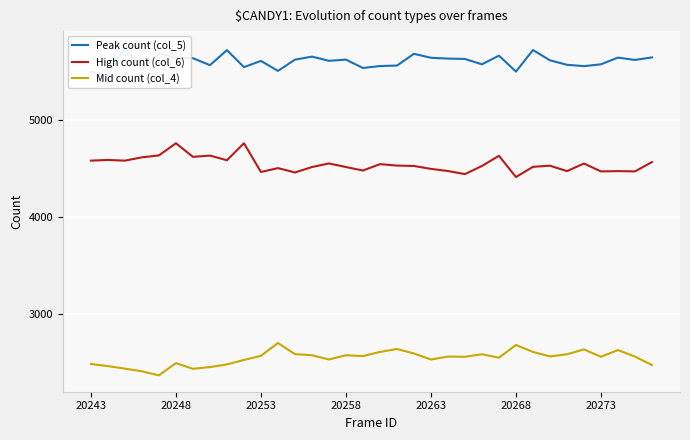

True or false: Mid count (col_4) and High count (col_6) intersect in this chart.

False